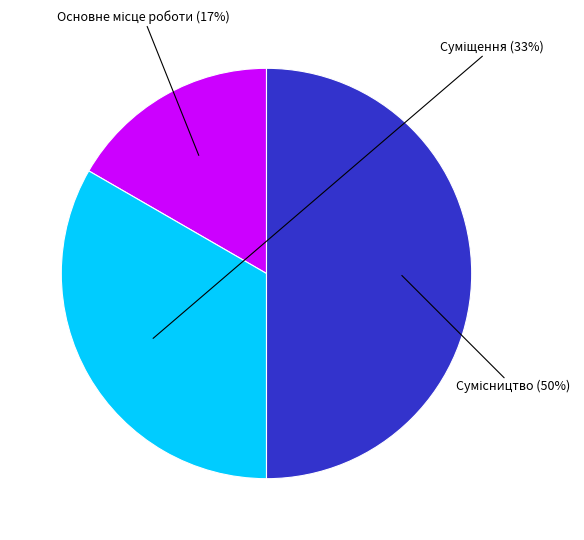

To the nearest percent, what is the average slice percentage?

33%